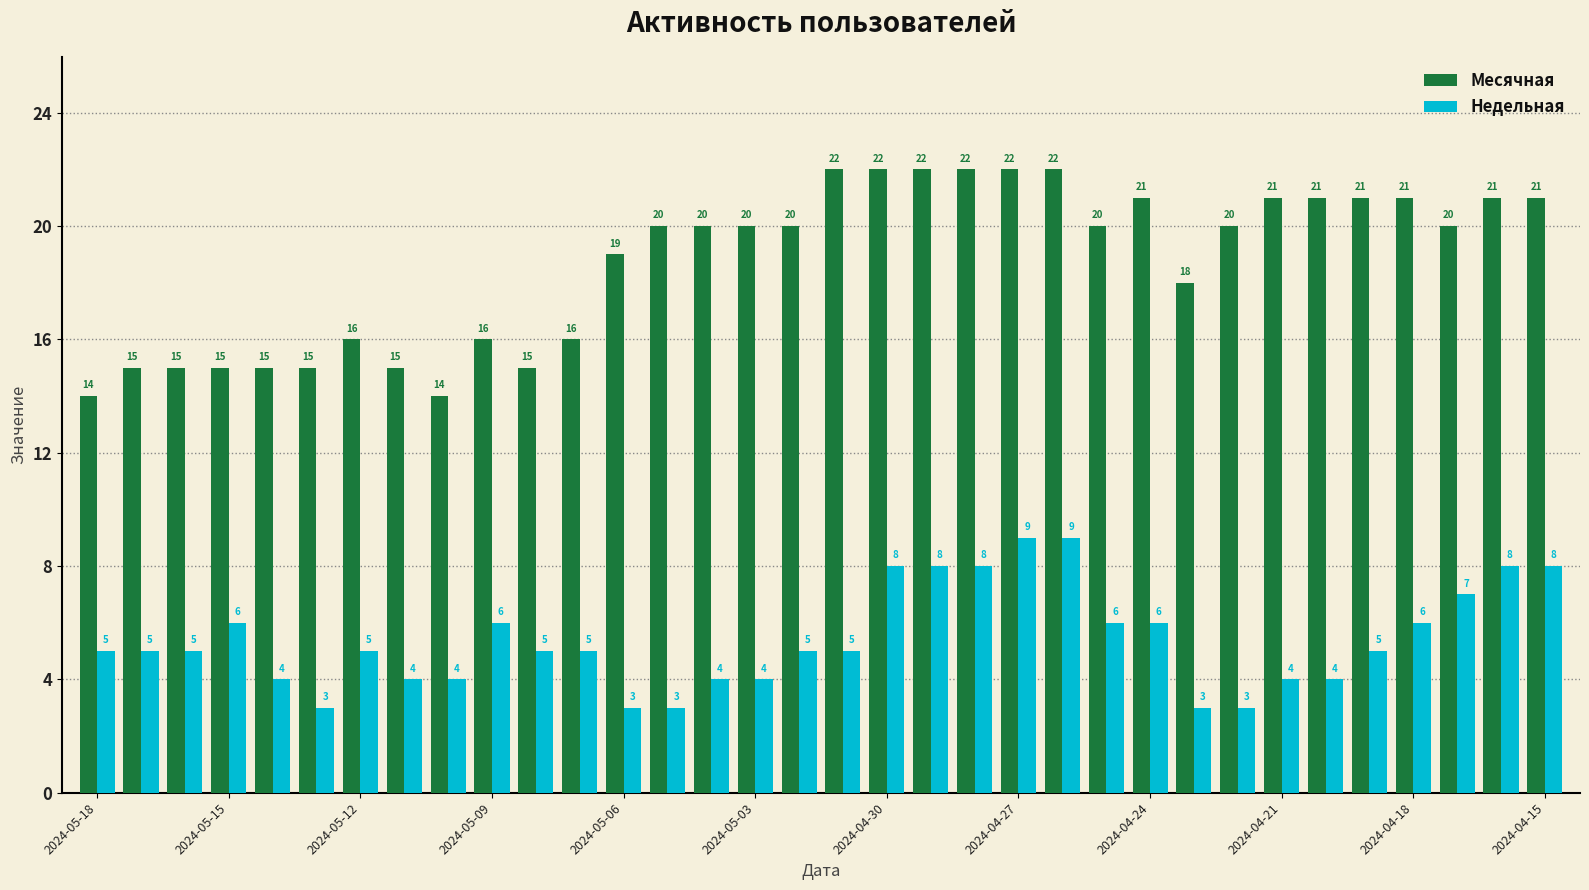

Which series has the widest spread of values?

Месячная